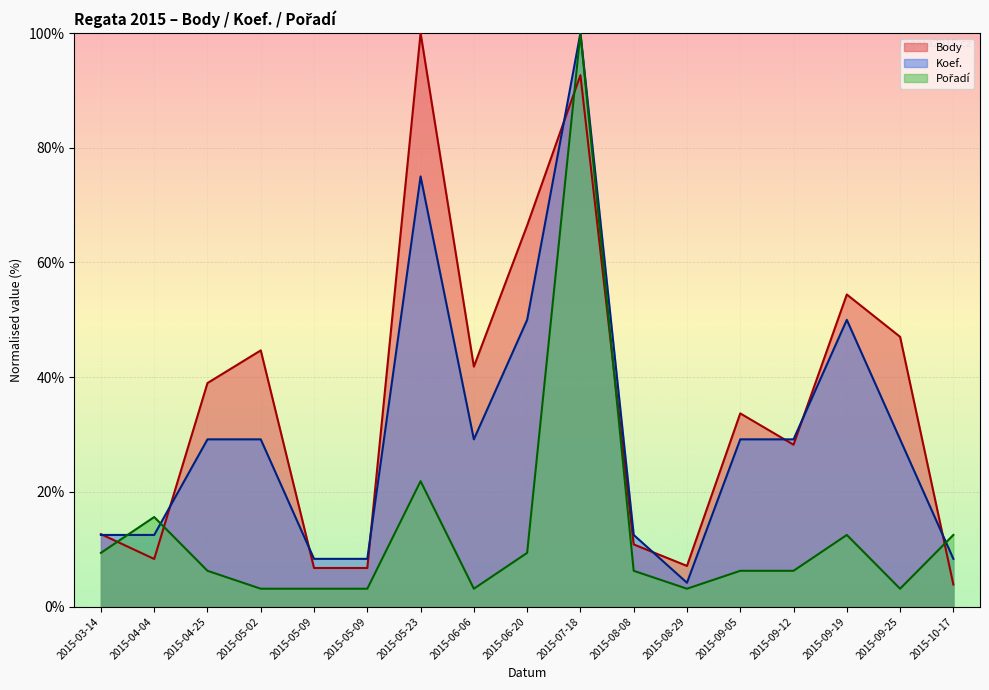

What is the difference between the Body values at 2015-05-02 and 2015-06-20?

21.8